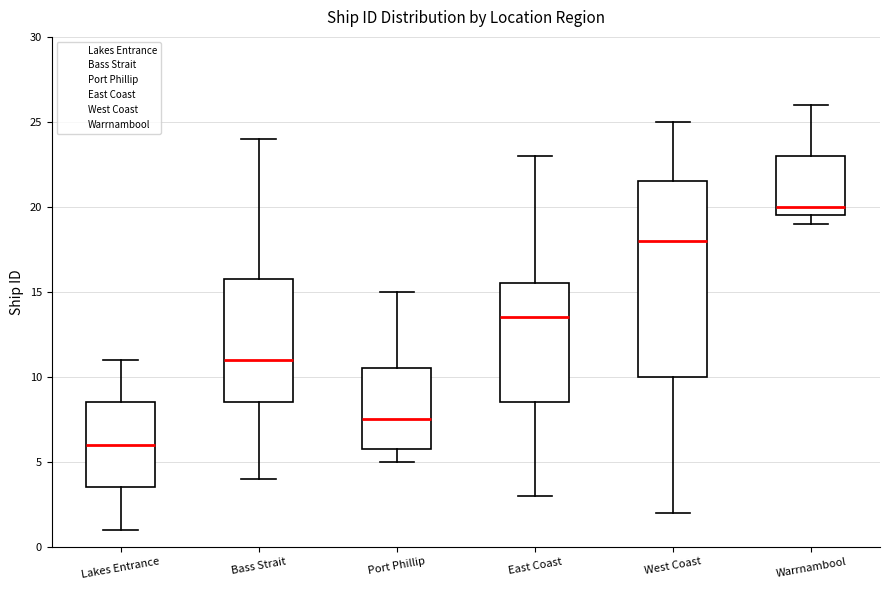

Which box is the tallest, from its lower edge to its upper edge?

West Coast